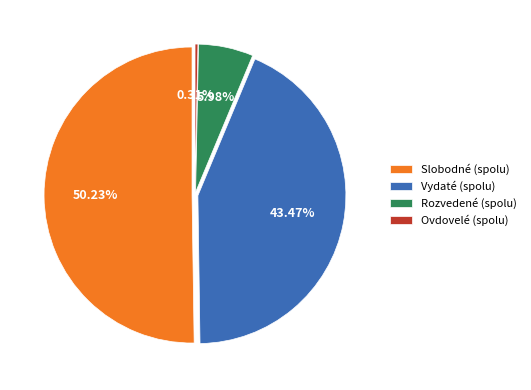

To the nearest percent, what is the combined percentage of Ovdovelé (spolu) and Slobodné (spolu)?

51%